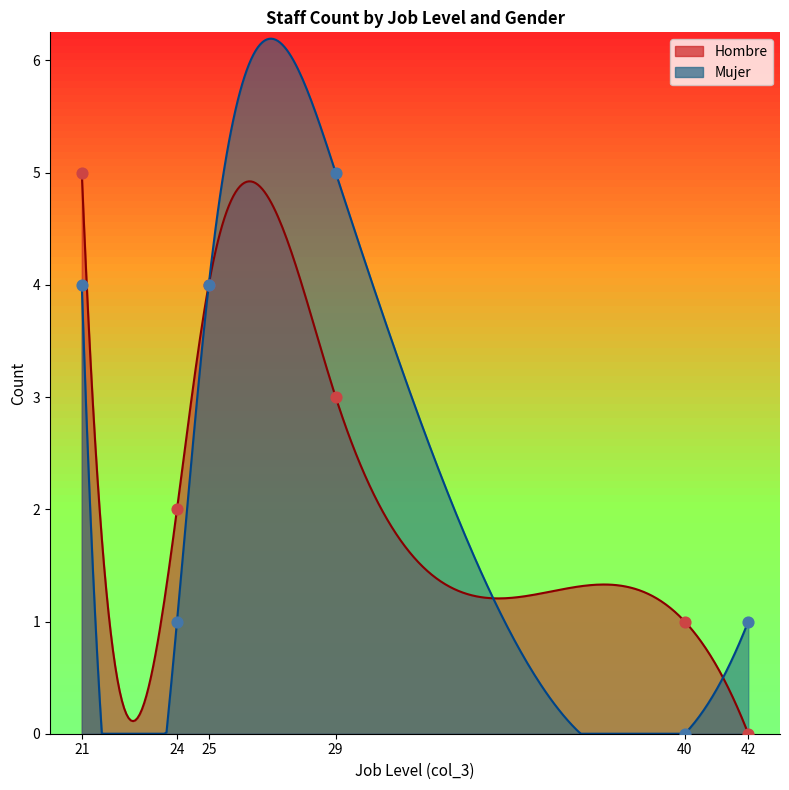

Which series has the widest spread of Y values?

Hombre